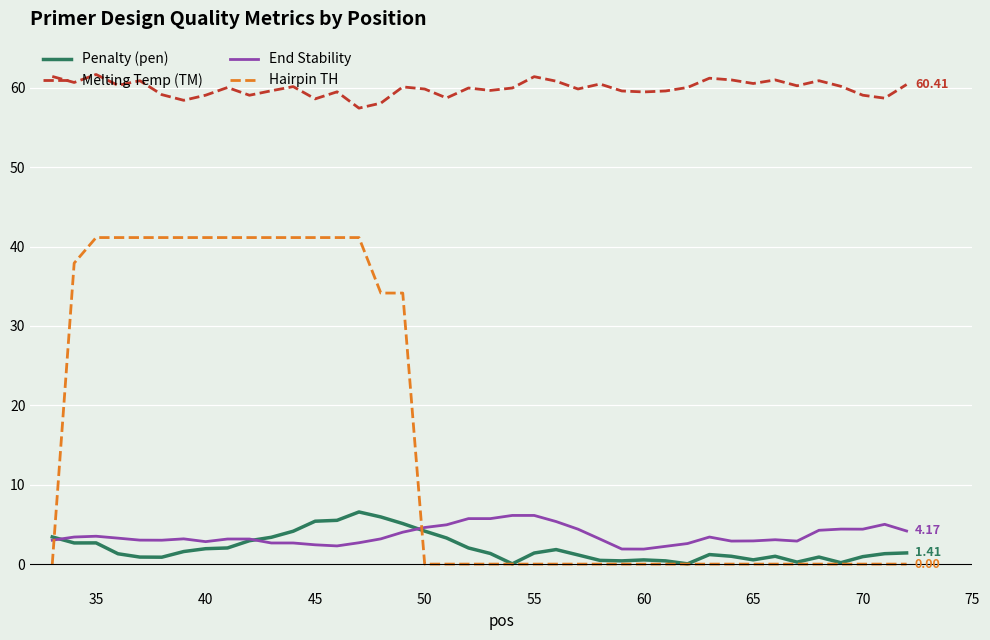

At how many categories does at least one series exceed 12?

40